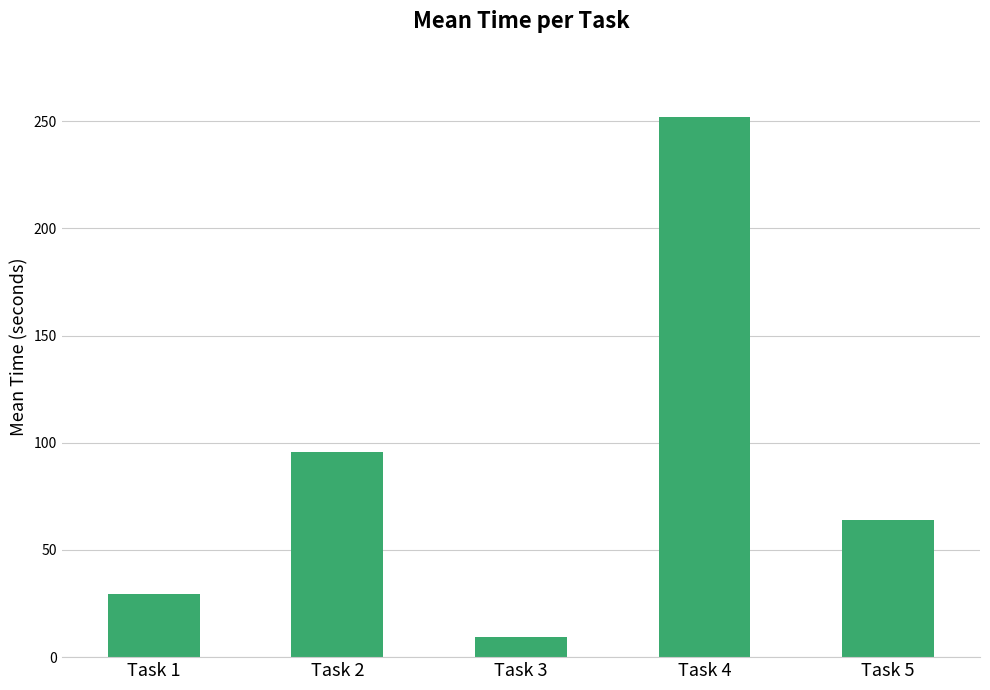

What is the value of the 4th bar from the left?

251.8